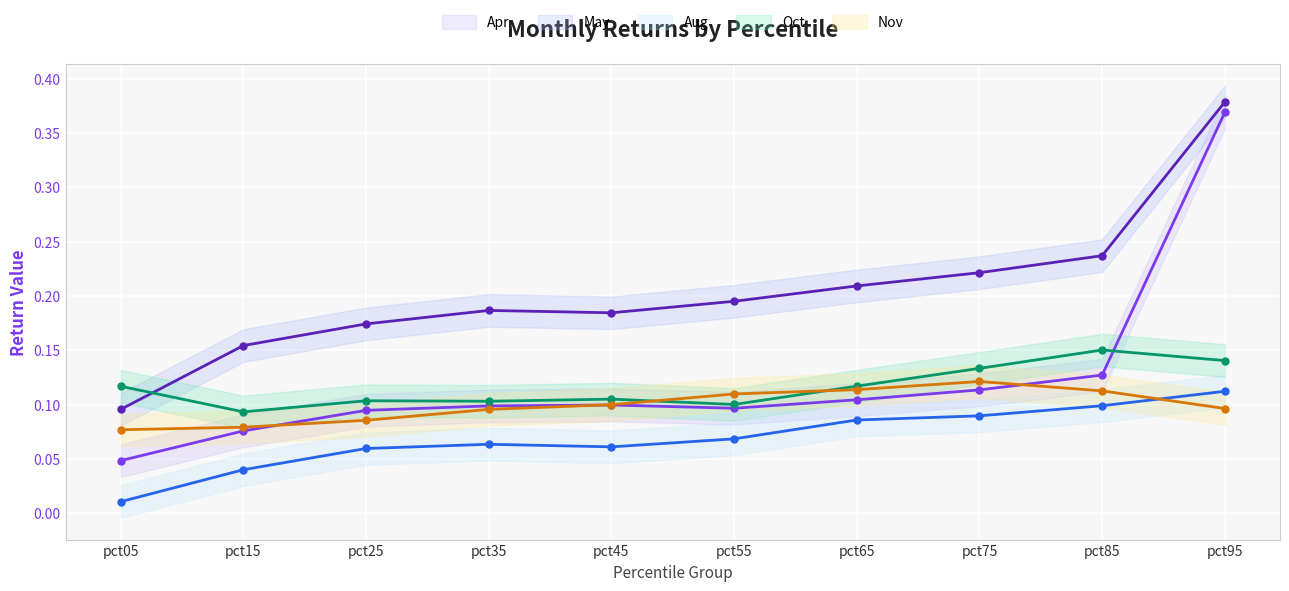

Which series changed the most between pct55 and pct95?

Apr